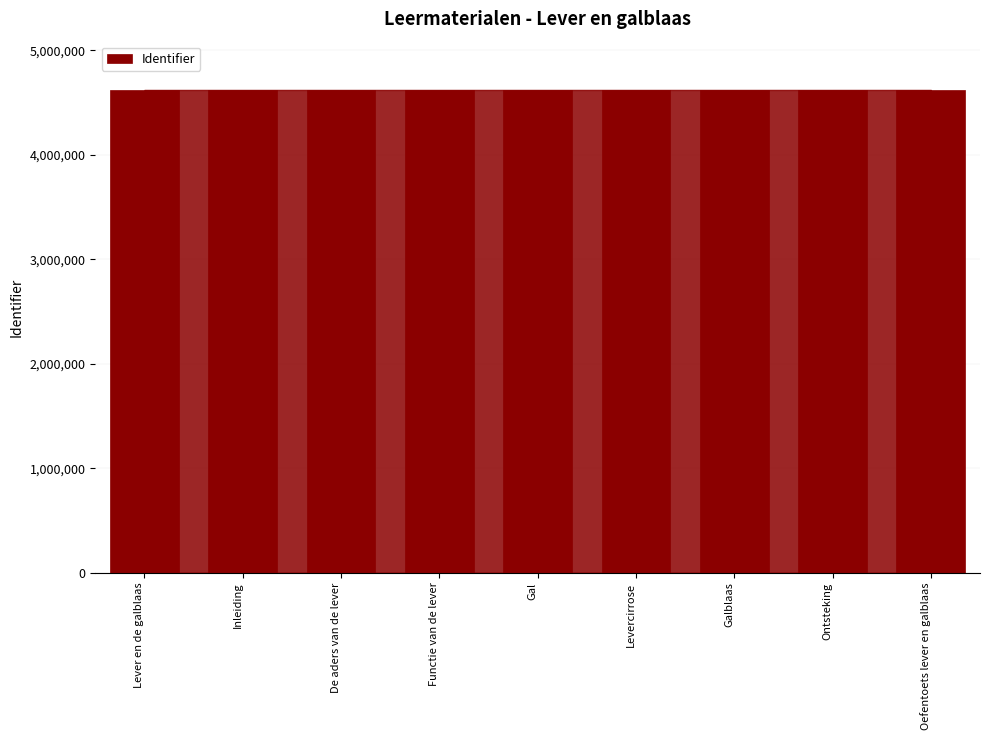

What is the value of the 3rd bar from the left?

4620831